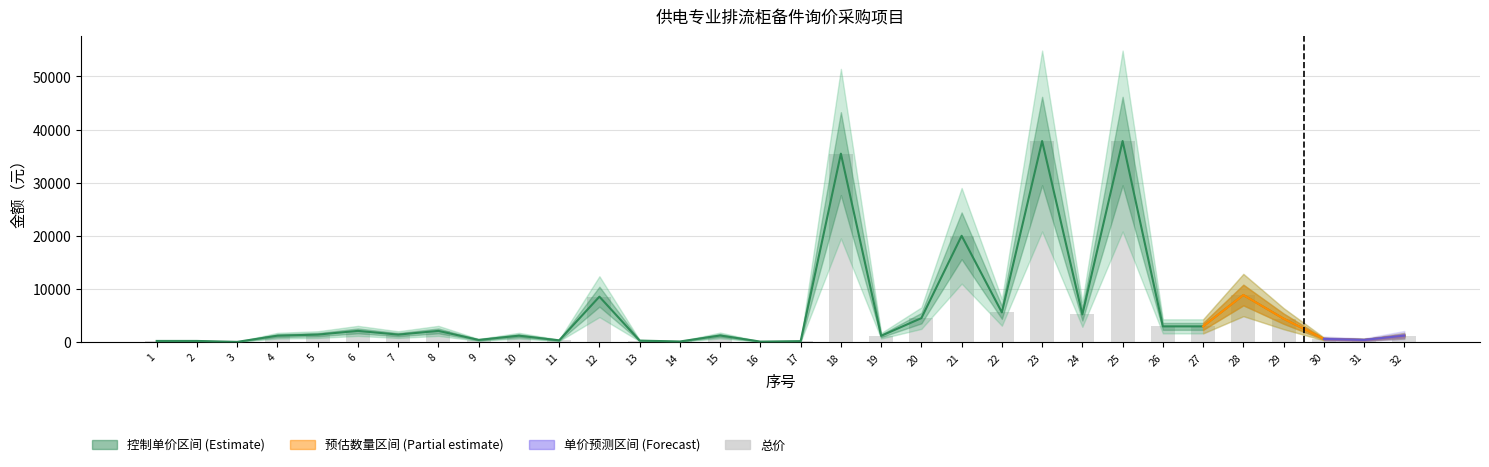

Reading left to right, what are all the values shown in this chart?

208.0	208.0	32.8	1195.7	1400.0	2100.0	1400.0	2100.0	399.0	1197.0	319.2	8540.0	270.0	104.0	1231.2	83.2	166.4	35460.0	1170.0	4500.0	20000.0	5580.0	37836.0	5200.0	37836.0	2950.0	2950.0	8850.0	4400.0	592.8	400.0	1200.0